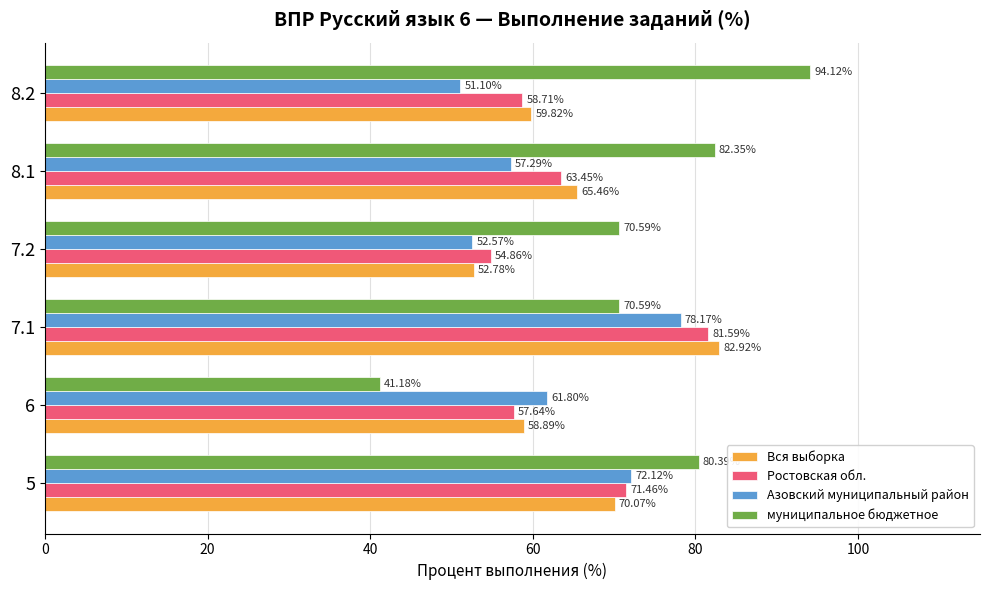

At which category is the sum across all series the highest?

7.1